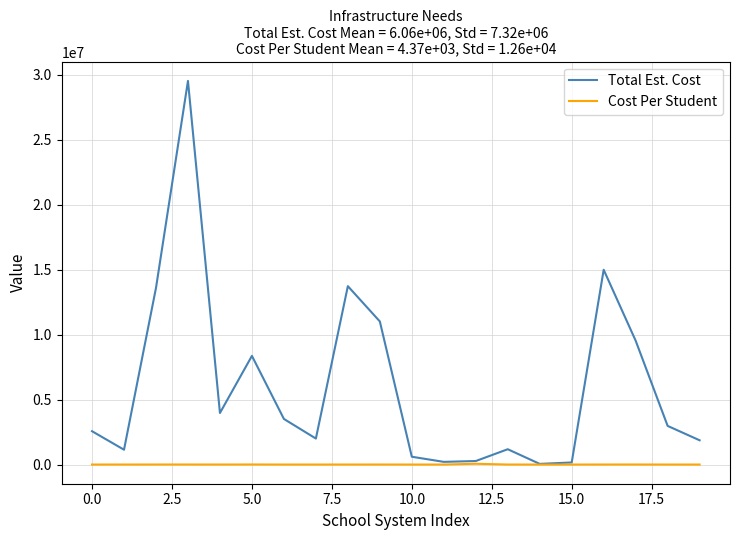

Rank the series by their maximum value, from lowest to highest.

Cost Per Student, Total Est. Cost